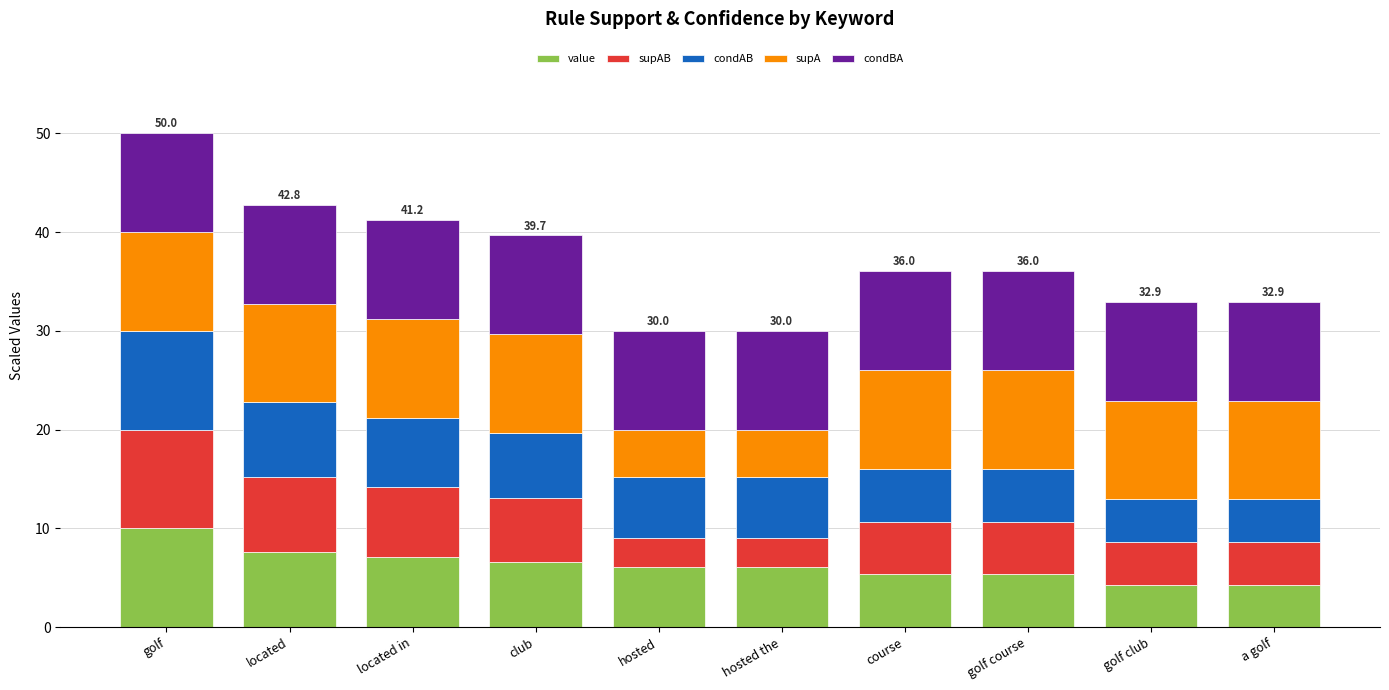

Which category has the highest value in the value series?

golf